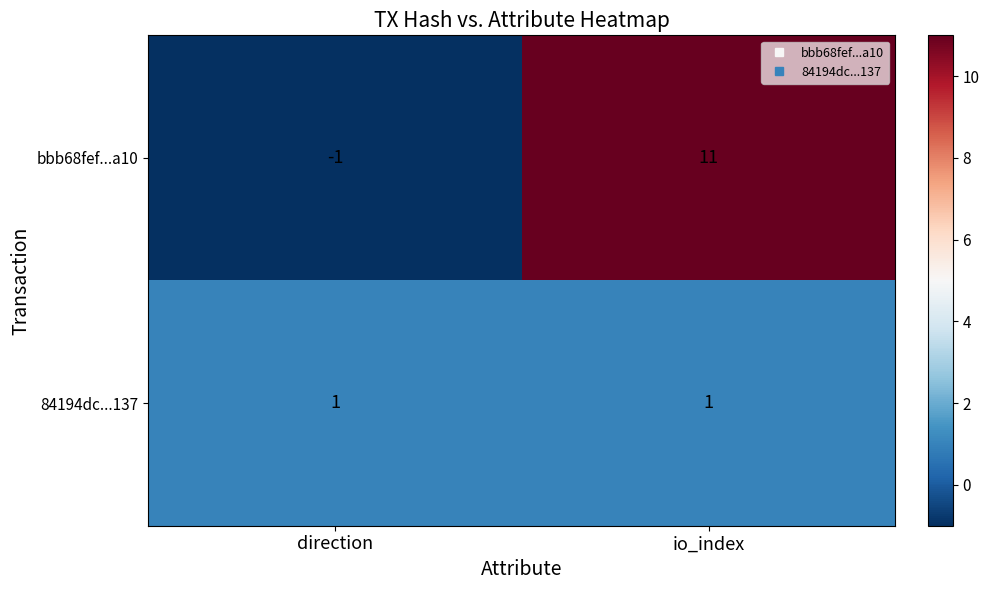

List the series in order of their overall mean, lowest first.

84194dc...137, bbb68fef...a10